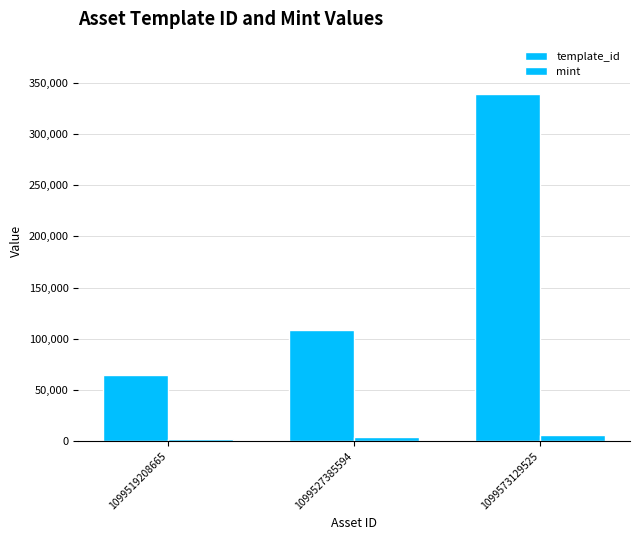

At how many categories does at least one series exceed 133044?

1